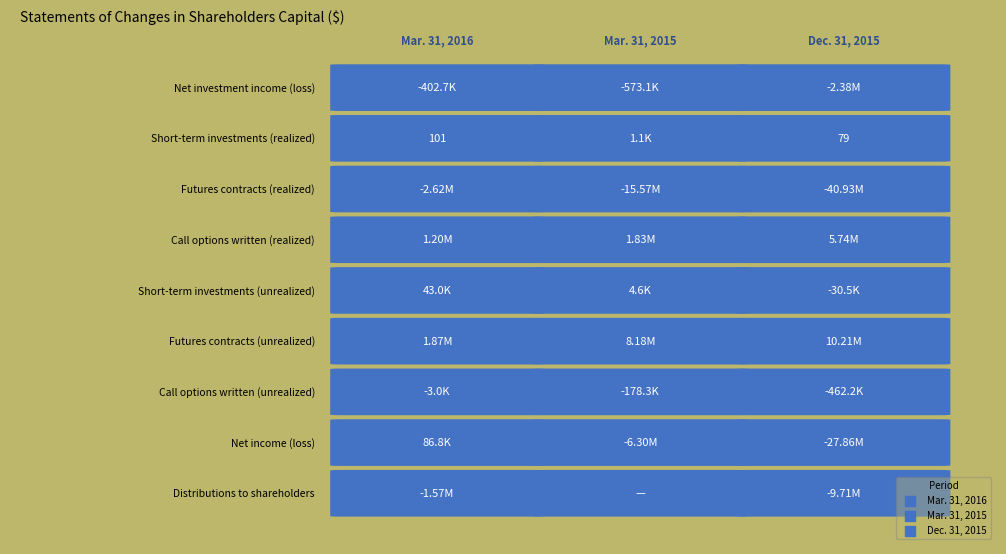

What is the difference between the maximum and minimum values in the Distributions to shareholders series?

9707474